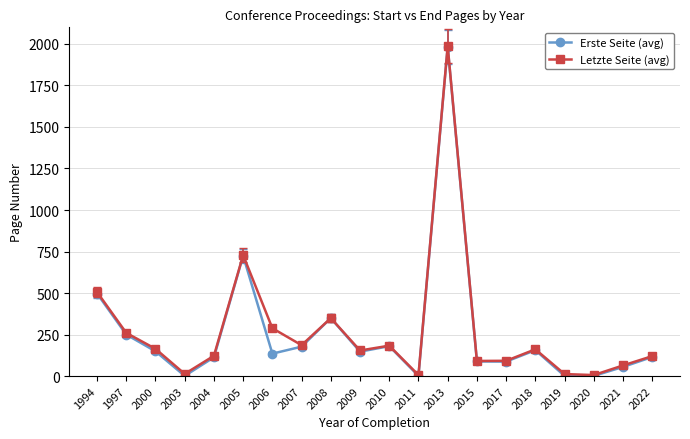

What is the difference between the maximum and minimum values in the Letzte Seite (avg) series?

1981